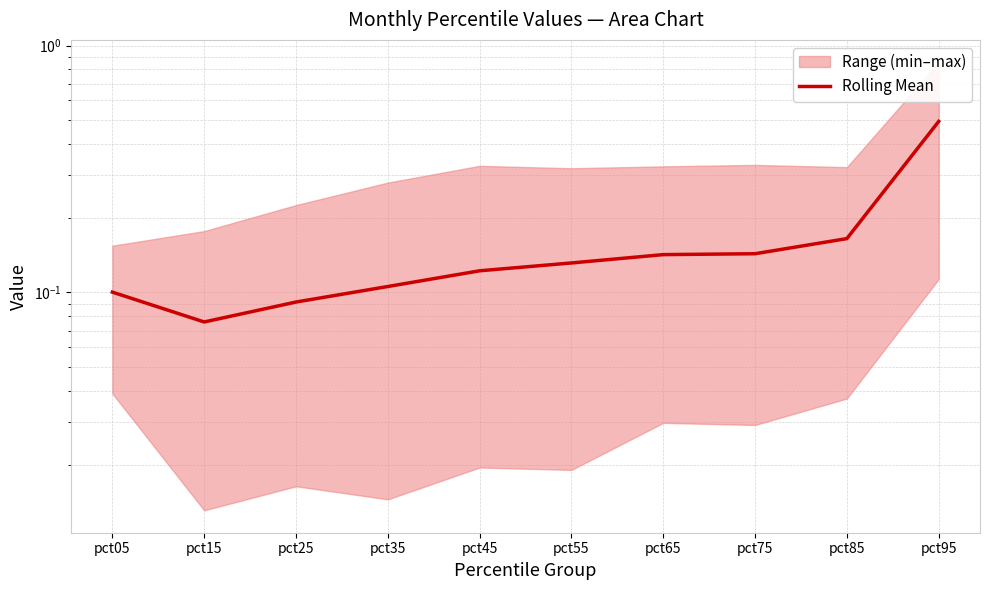

Where is the data nearest to the value 0?

pct15